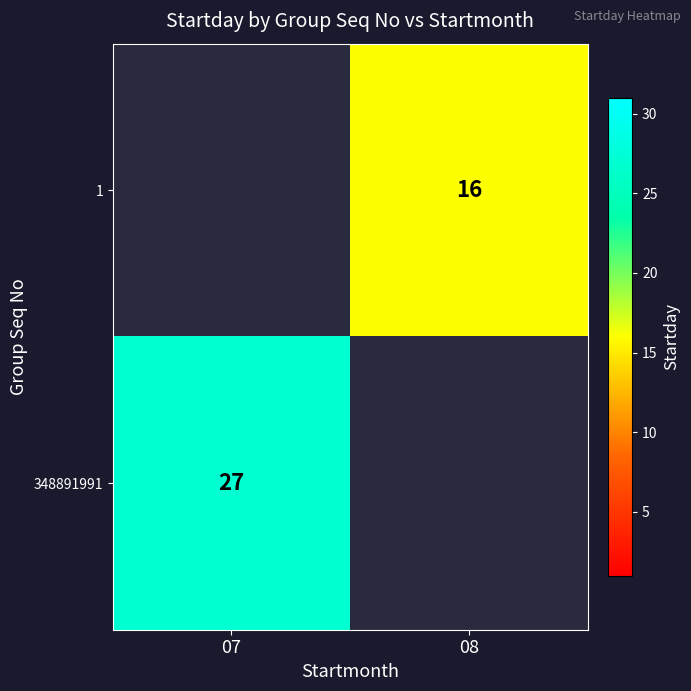

Is it true that 1 equals 22 at 08?

False